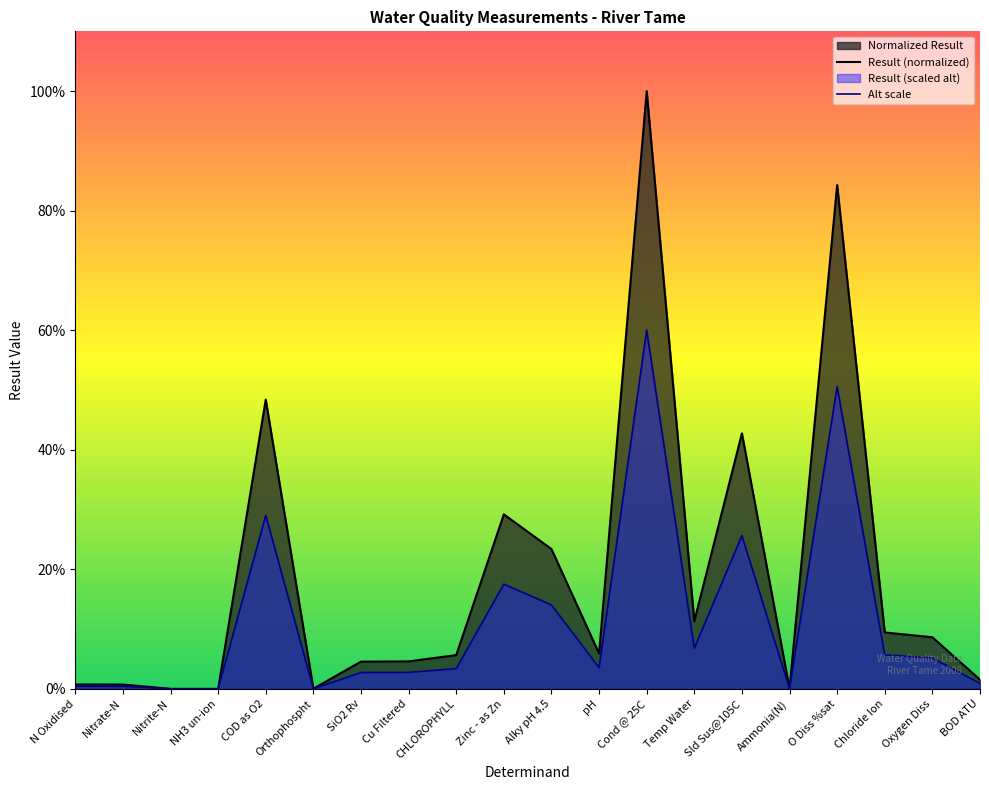

Reading right to left, list all the values displayed in this chart.

Result (normalized): 1.5	8.6	9.4	84.3	0.0	42.7	11.3	100.0	5.9	23.4	29.2	5.6	4.6	4.6	0.0	48.4	0.0	0.0	0.7	0.7
Alt scale: 0.9	5.2	5.7	50.6	0.0	25.6	6.8	60.0	3.5	14.0	17.5	3.4	2.8	2.7	0.0	29.0	0.0	0.0	0.4	0.4